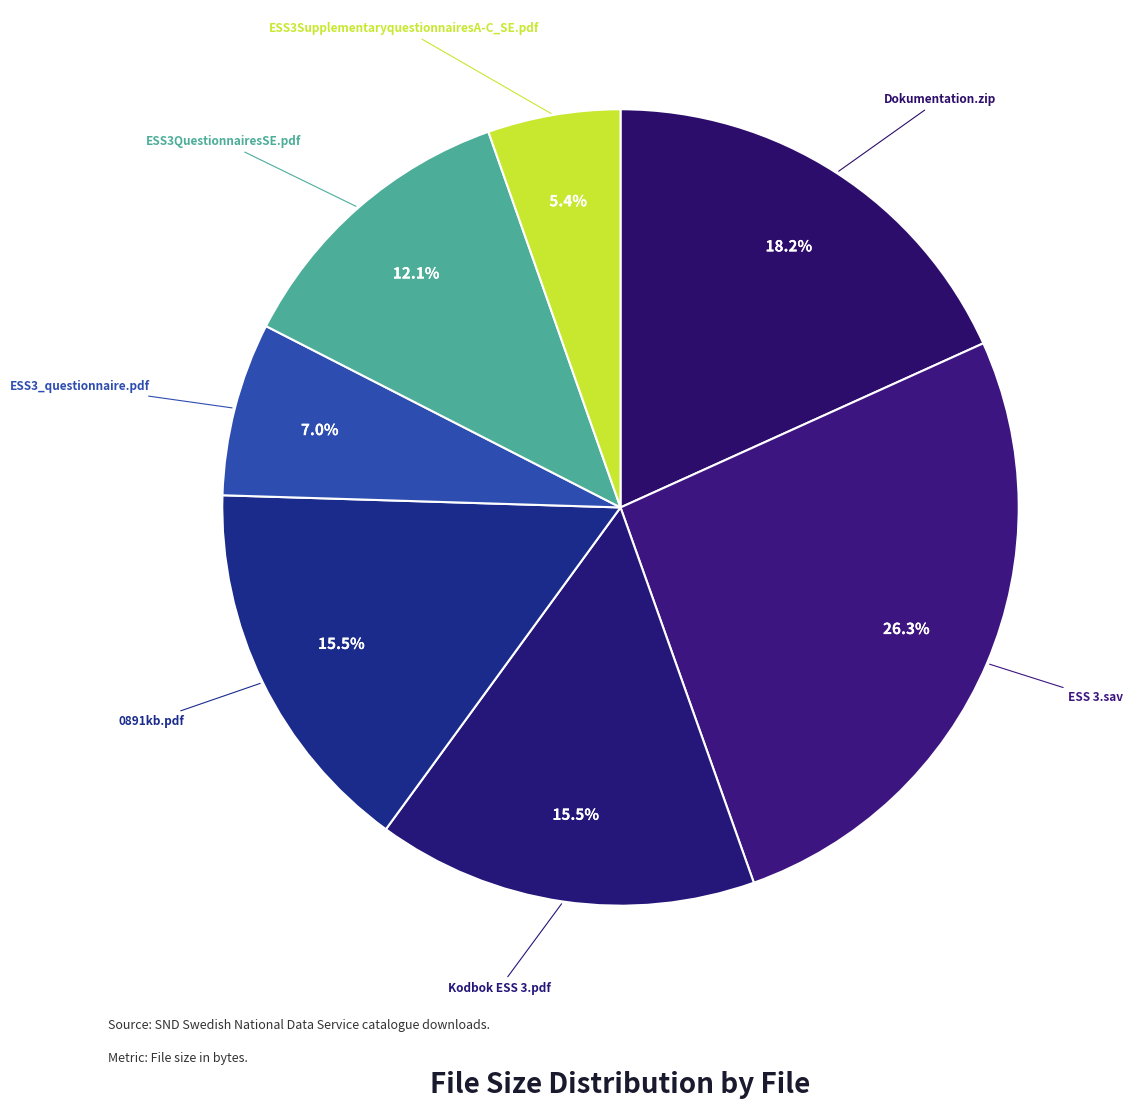

To the nearest percent, what is the difference between the largest and smallest slice percentages?

21%